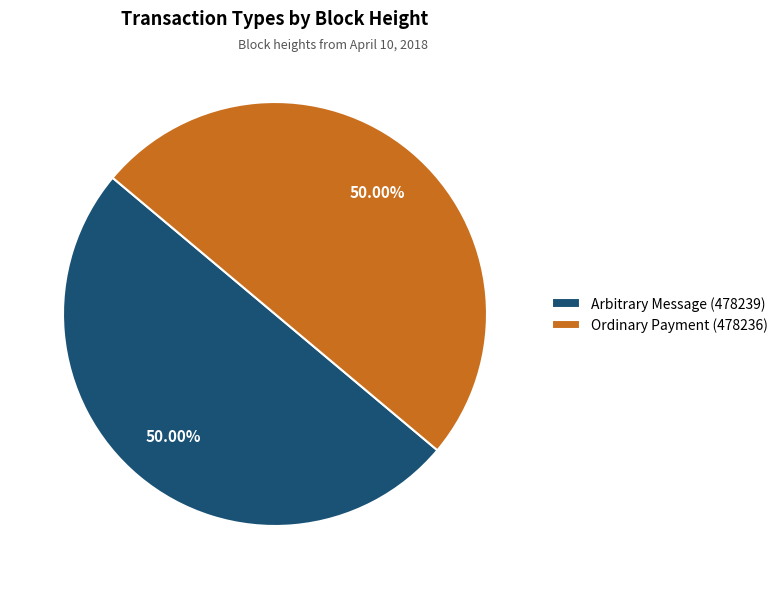

Count the number of slices in the pie.

2